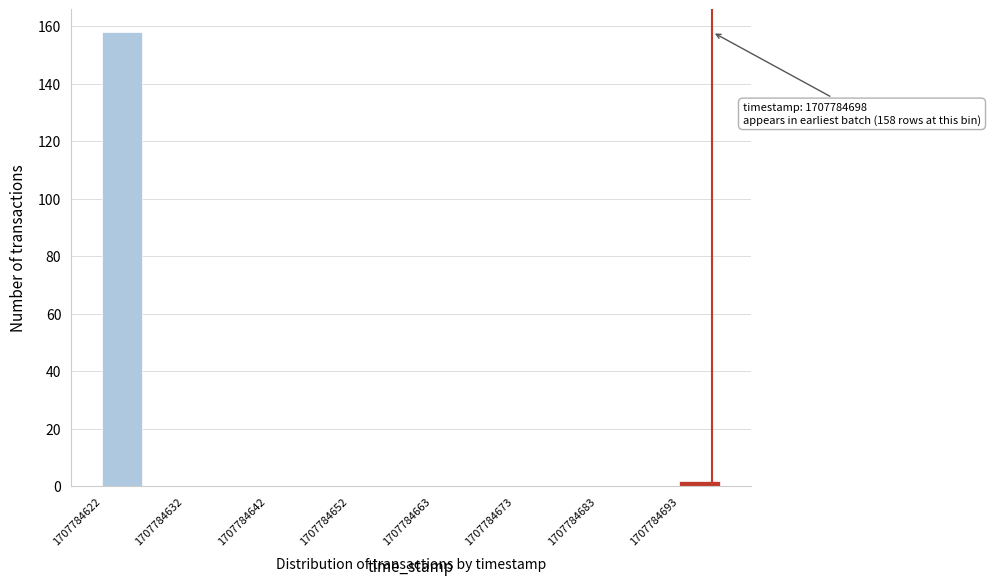

Read against the x-axis, roughly where is the centre of the tallest bar?

1707784624